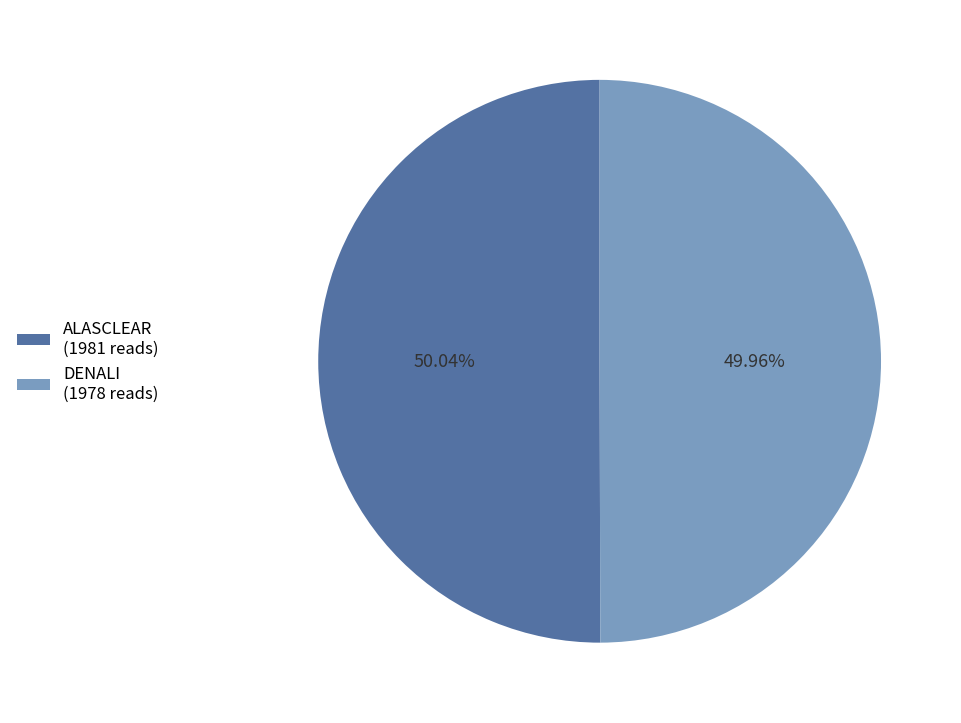

The DENALI slice represents 59% of the pie. True or false?

False